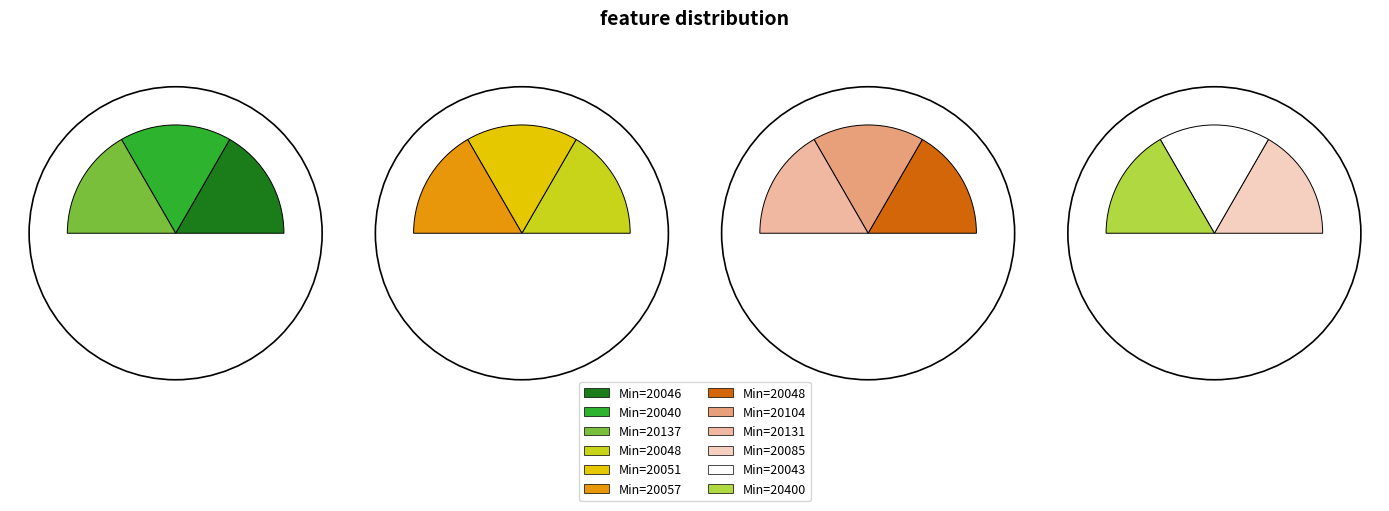

To the nearest percent, what is the average slice percentage?

8%